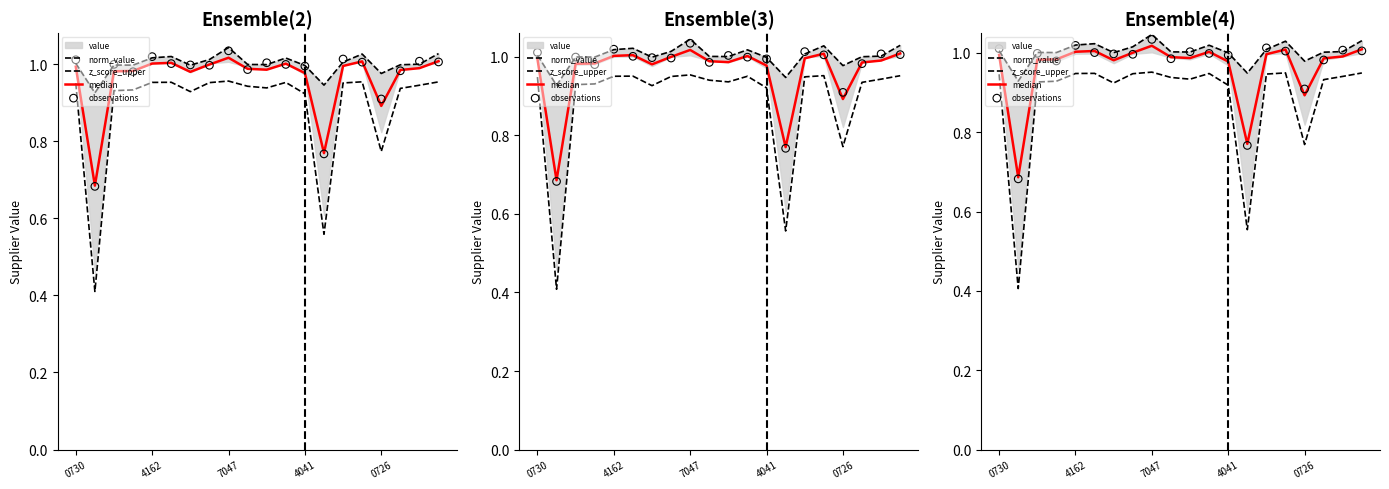

Which series has the widest spread of Y values?

z_score_upper